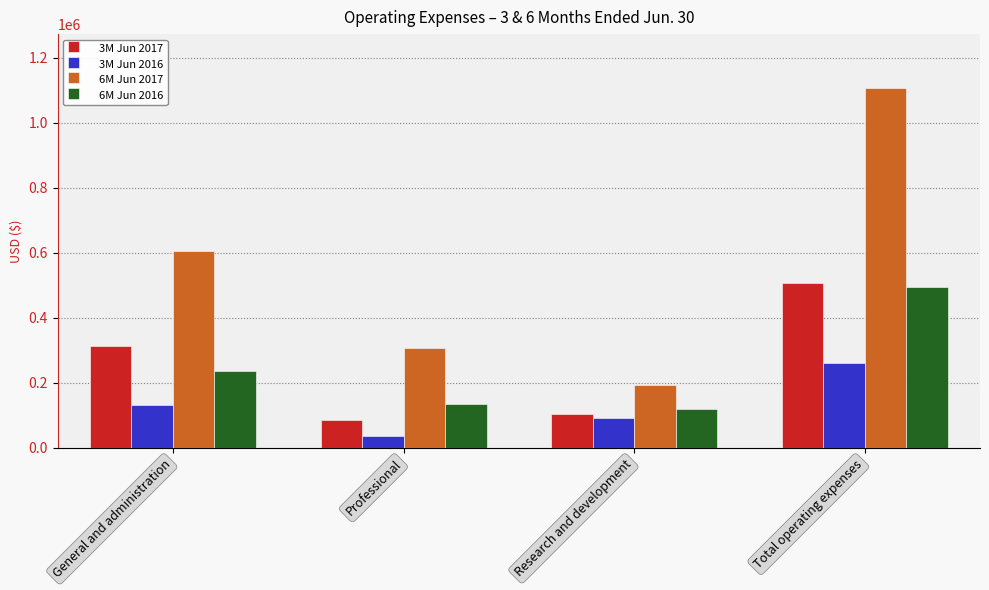

True or false: 3M Jun 2016 has a value of 131267 at General and administration.

True